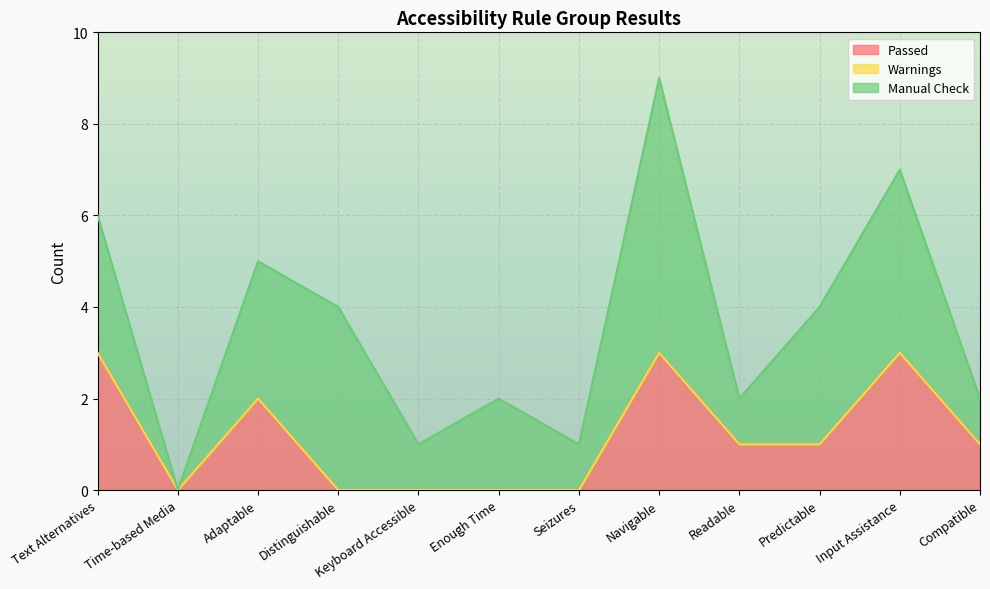

What are all the series names shown in the legend?

Passed, Warnings, Manual Check